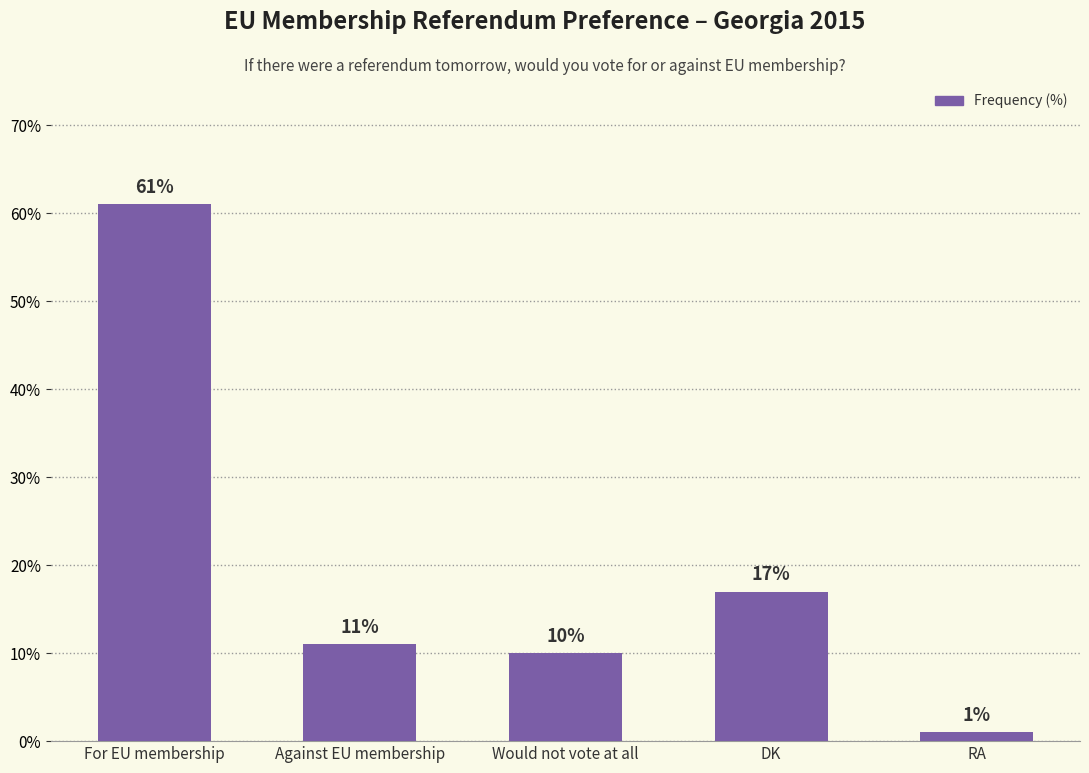

Rank the categories by value from lowest to highest.

RA, Would not vote at all, Against EU membership, DK, For EU membership